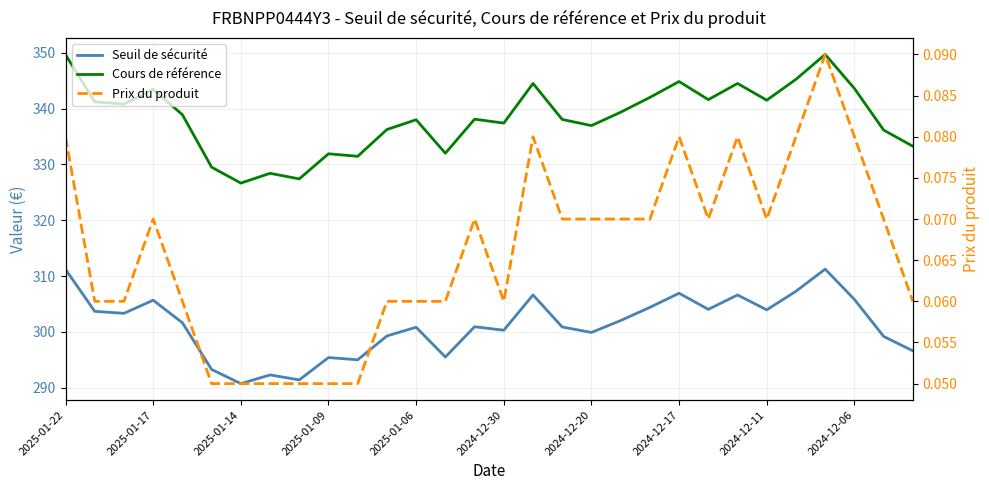

At 22, list the series in order from smallest to largest.

Prix du produit, Seuil de sécurité, Cours de référence